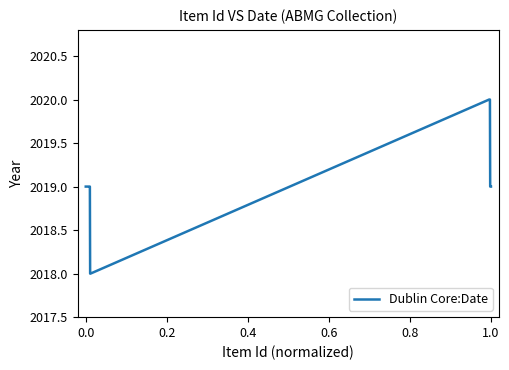

What is the greatest value displayed?

2020